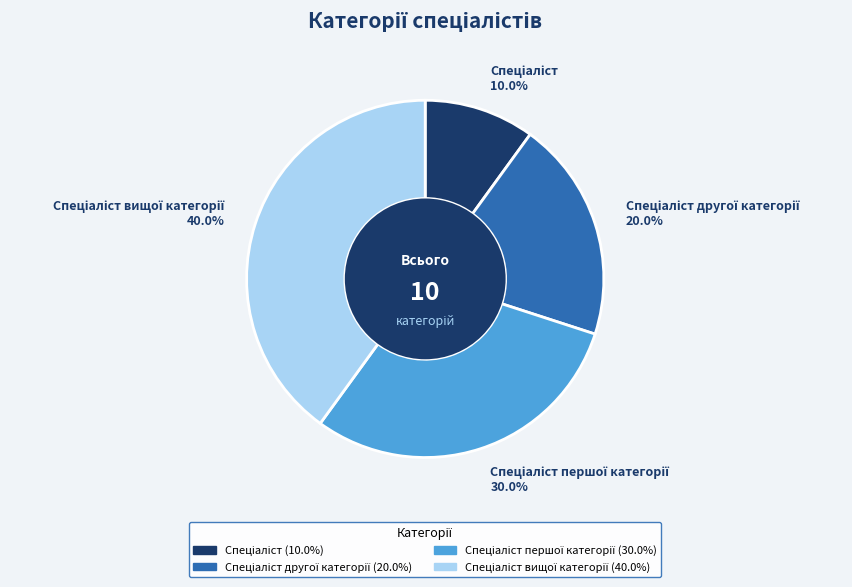

Is there any slice that represents more than half of the pie?

No